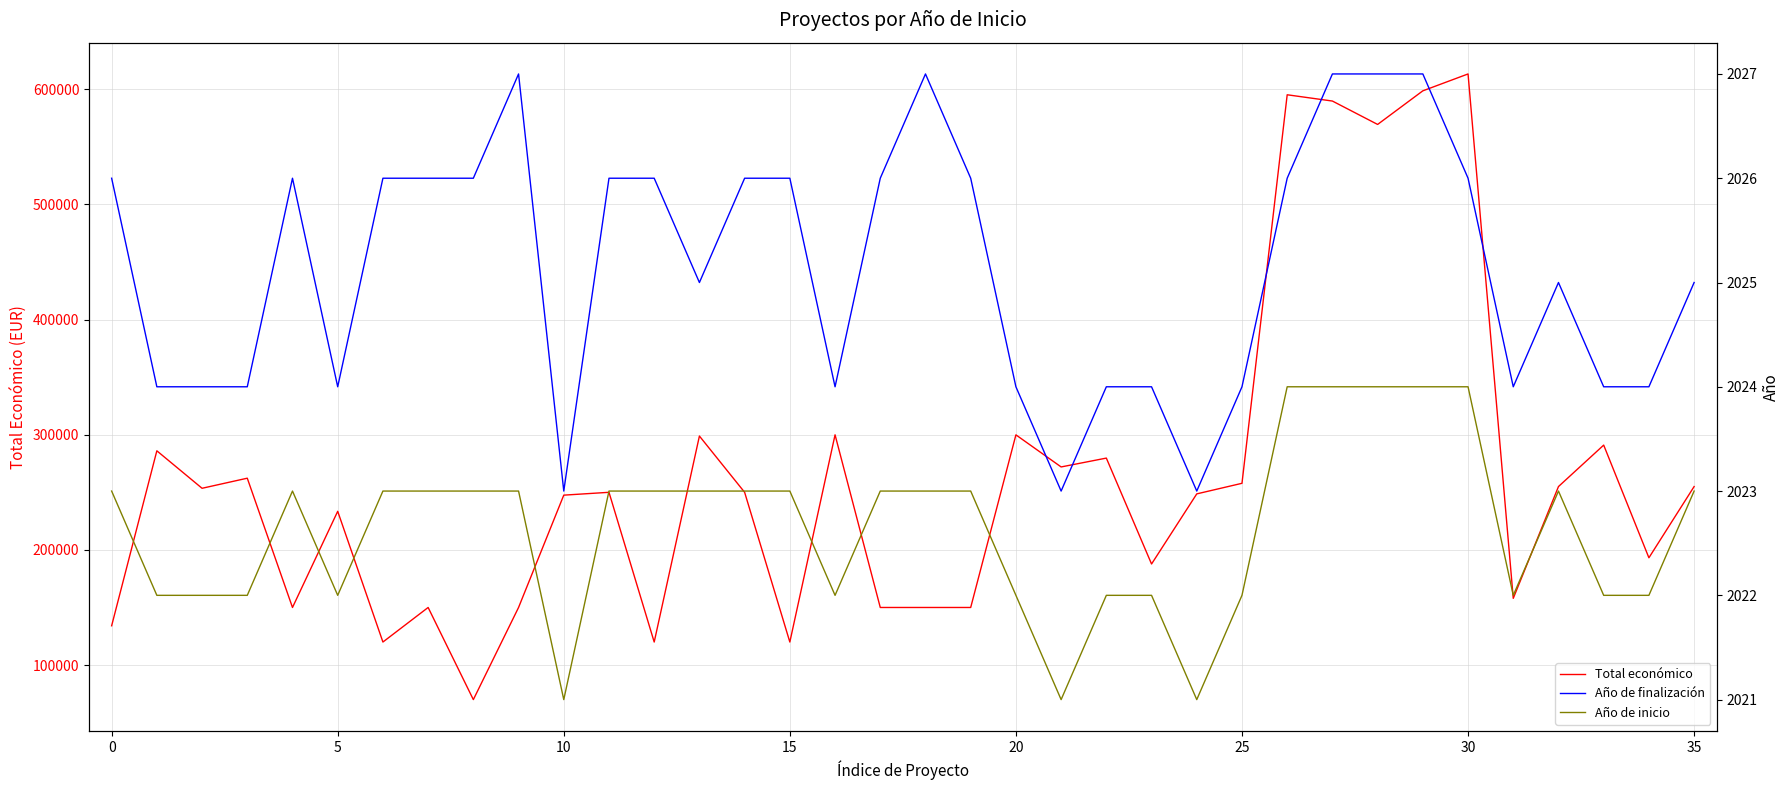

What is the highest value of the Año de finalización series?

2027